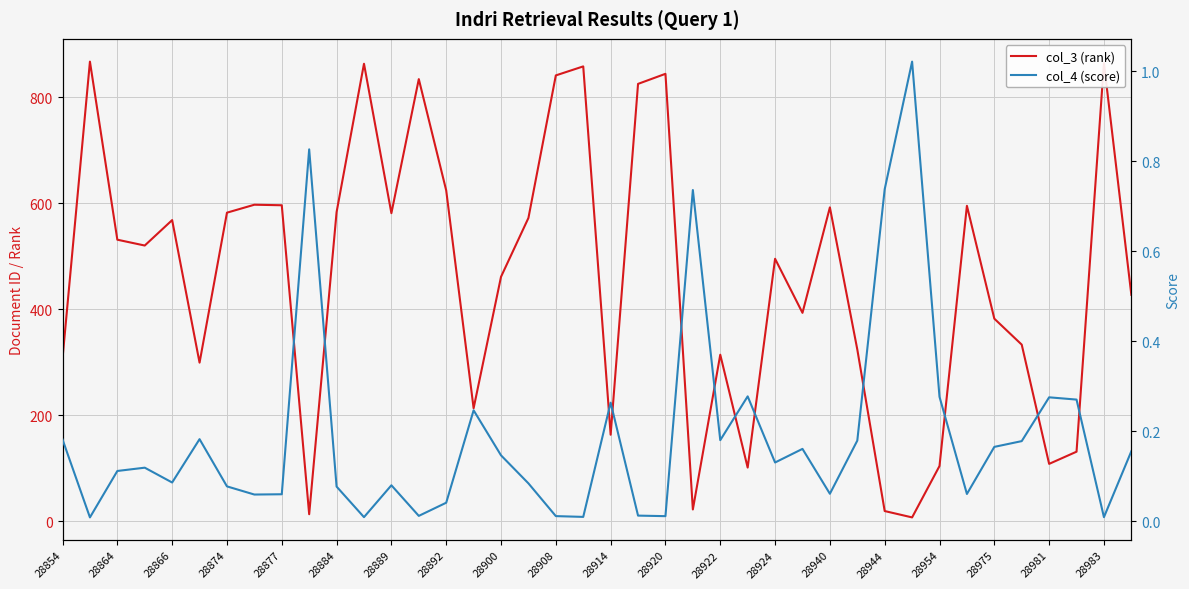

At which label does col_3 (rank) first exceed 520?

28864